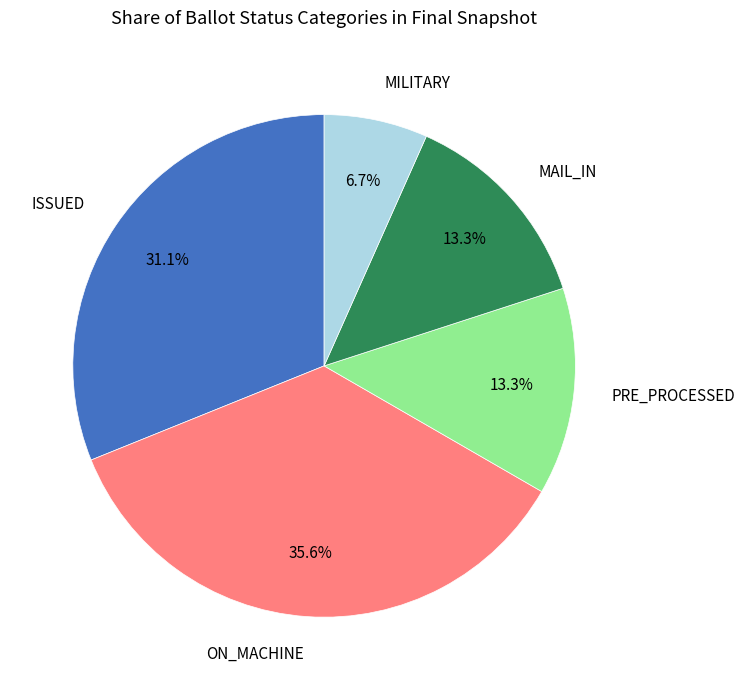

What percentage do MILITARY and MAIL_IN together represent?

20.0%